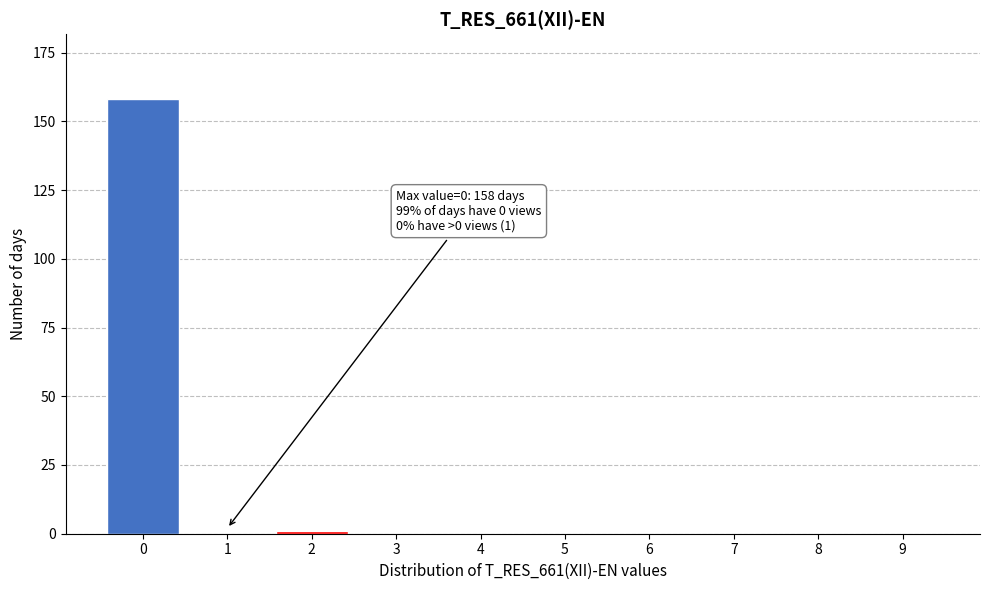

Reading left to right, what are all the values shown in this chart?

0=158	1=0	2=1	3=0	4=0	5=0	6=0	7=0	8=0	9=0